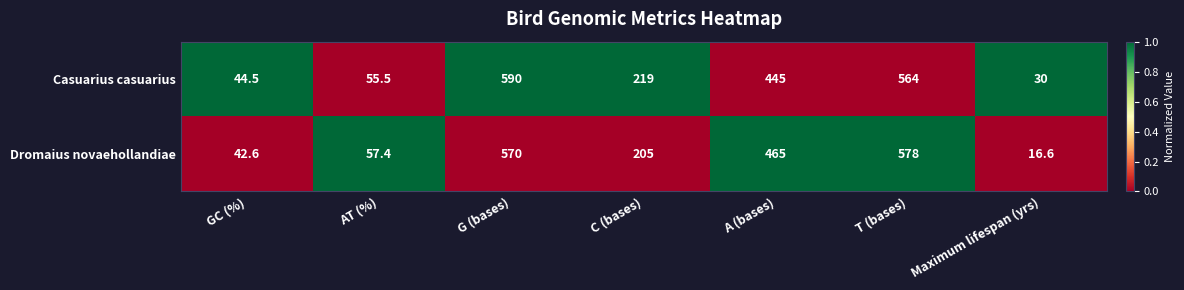

At C (bases), list the series in order from largest to smallest.

Casuarius casuarius, Dromaius novaehollandiae